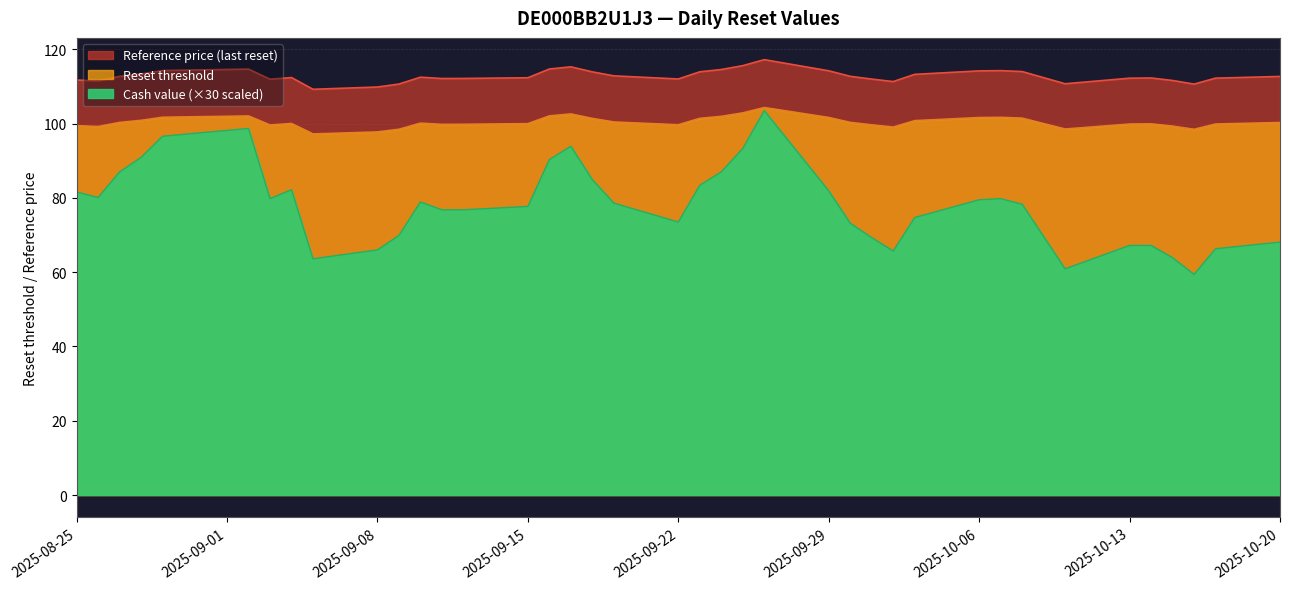

Read the Reference price value at 2025-09-24.

114.6